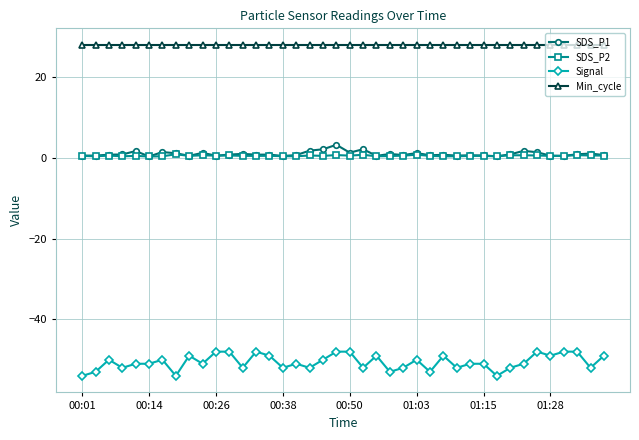

What is the minimum value shown in the chart?

-54.0